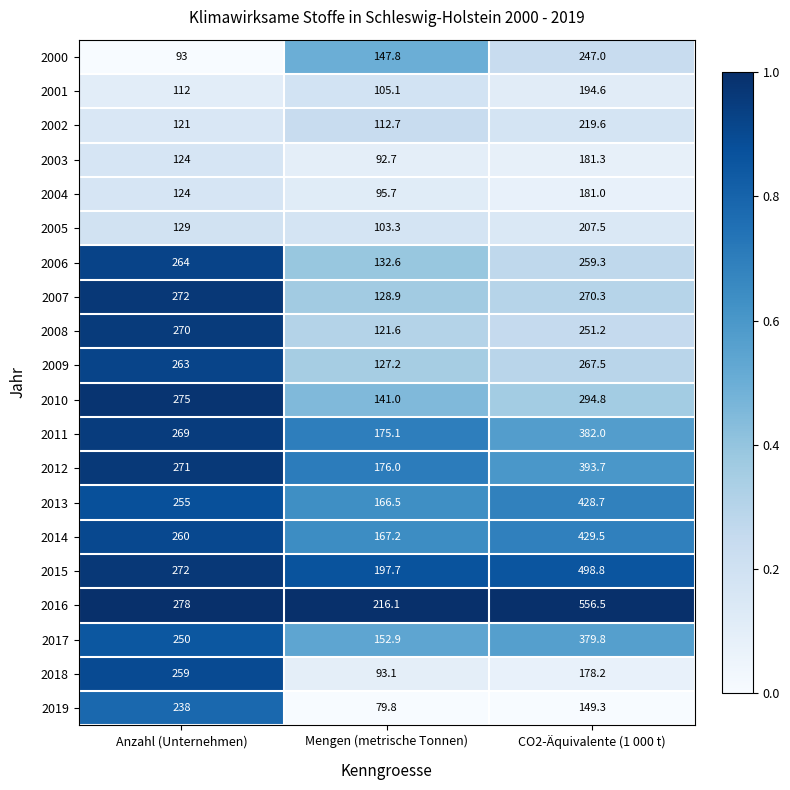

Where is 2016 nearest to the value 386?

Anzahl (Unternehmen)